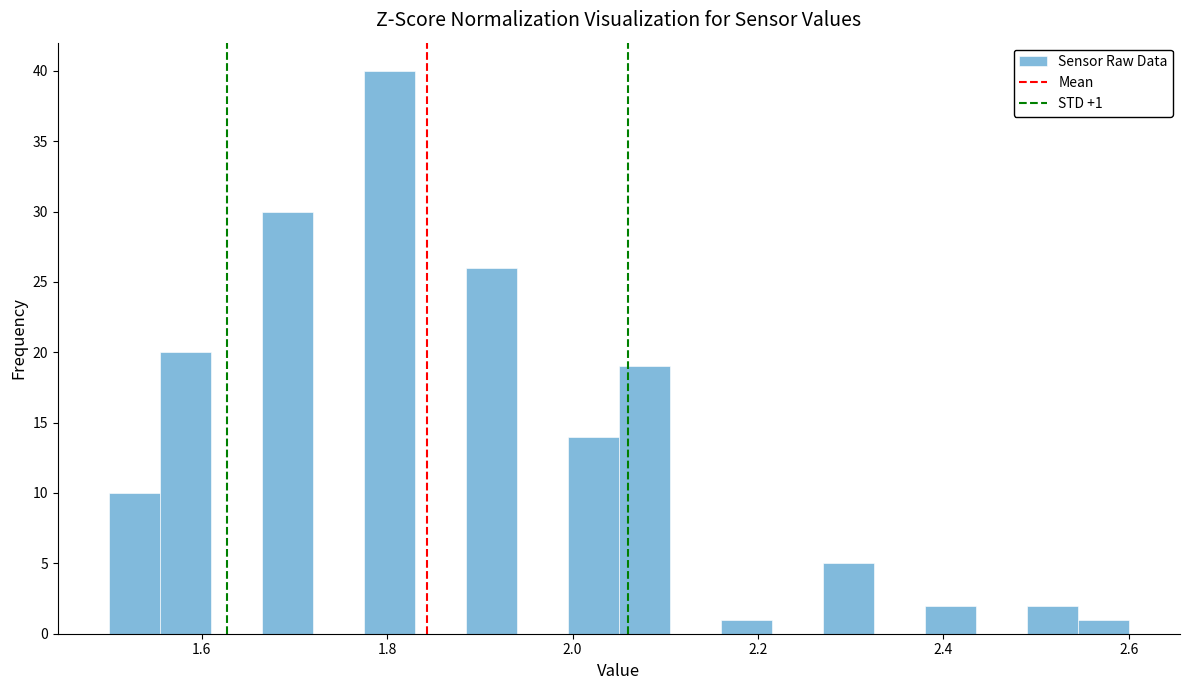

Read against the x-axis, roughly where is the centre of the tallest bar?

1.80